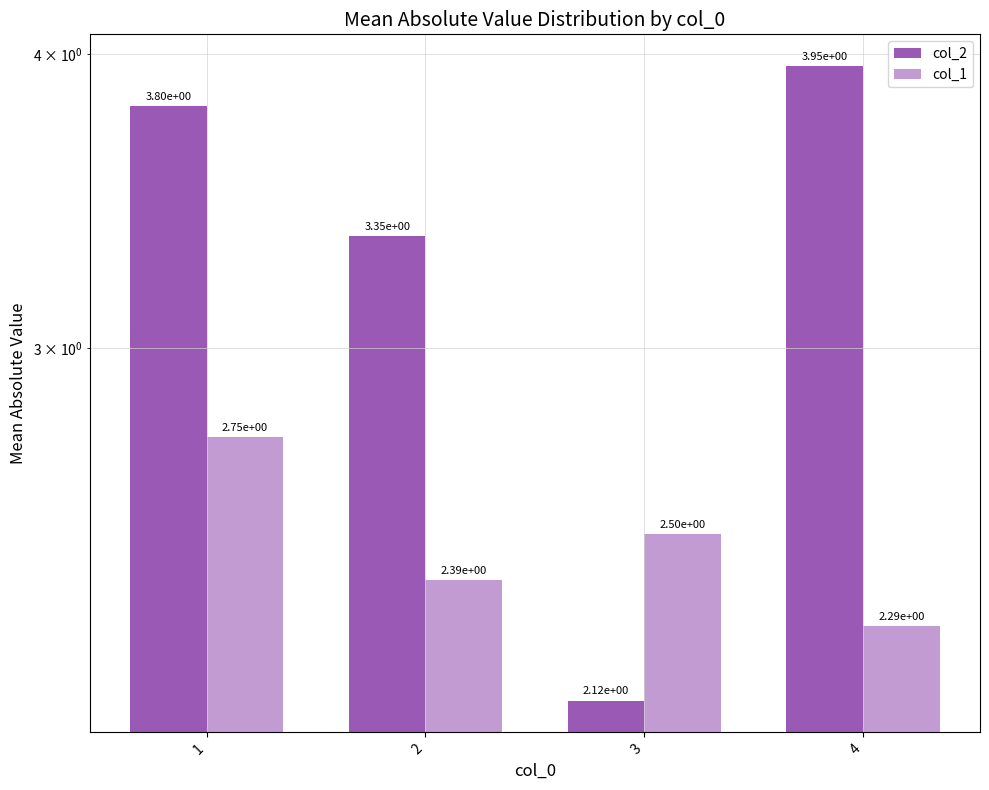

What is the difference between the second highest and second lowest values in the col_2 series?

0.5